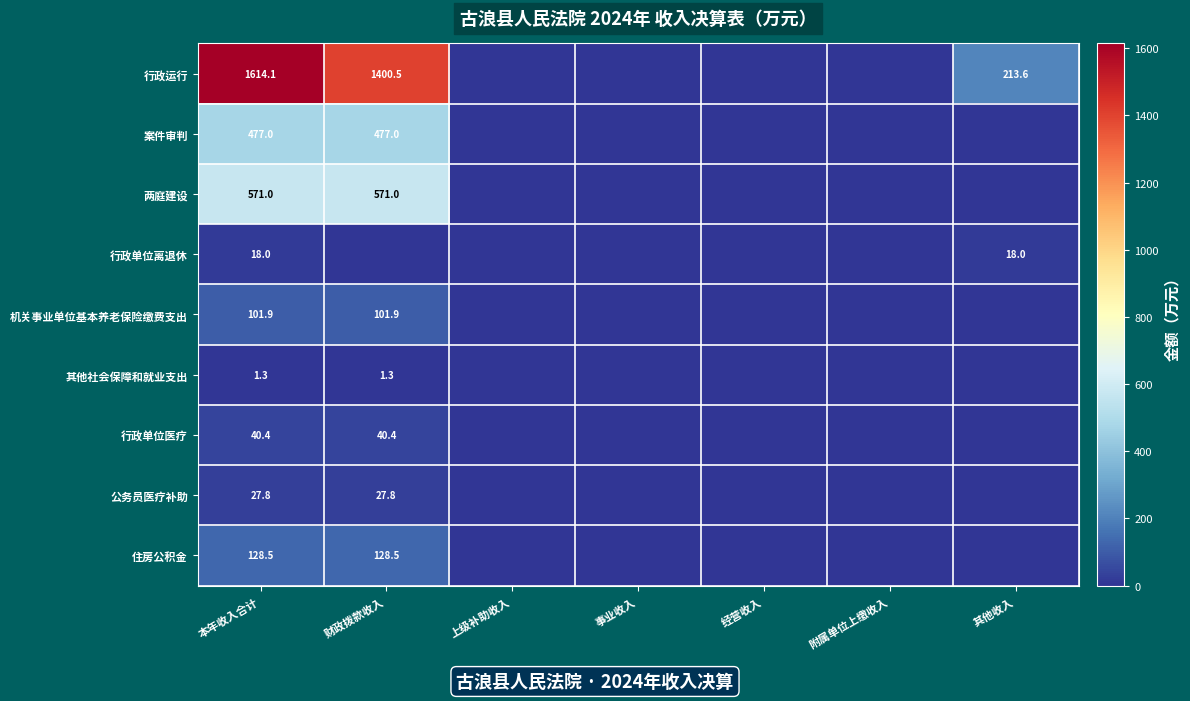

True or false: 两庭建设 has a value of 571.0 at 本年收入合计.

True